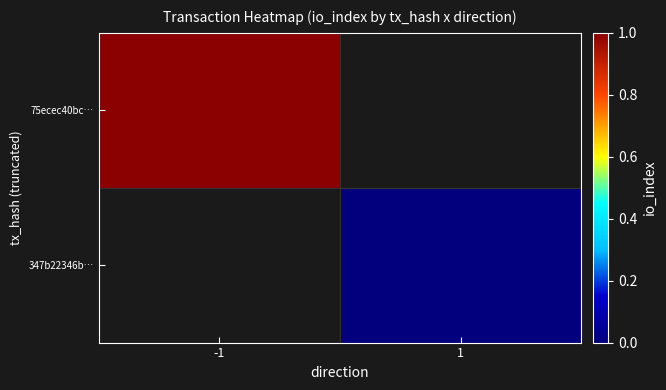

Where is 75ecec40bc… nearest to the value 1?

-1